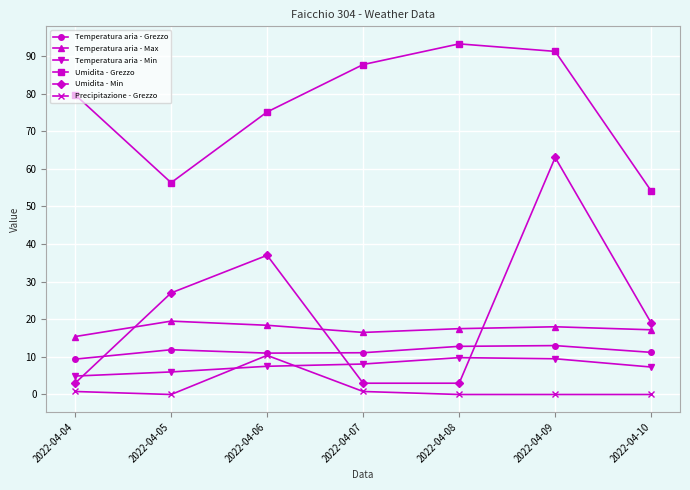

True or false: Temperatura aria - Min has a value of 11.2 at 2022-04-10.

False